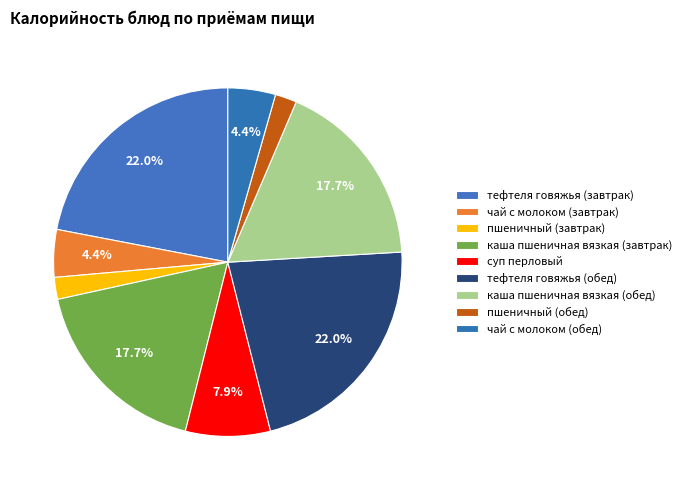

How many segments does this pie chart have?

9